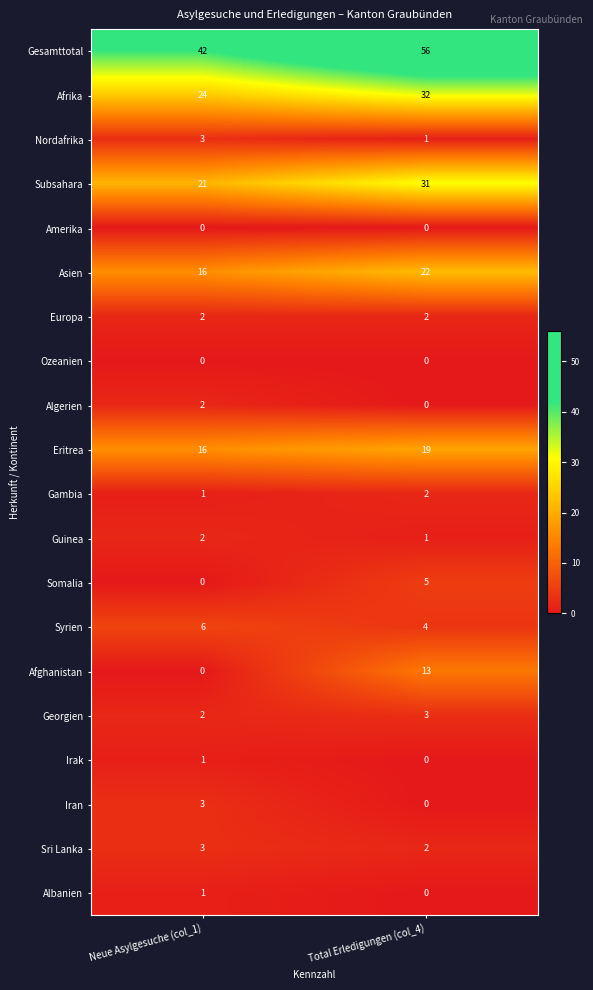

Which series has the widest spread of values?

Gesamttotal